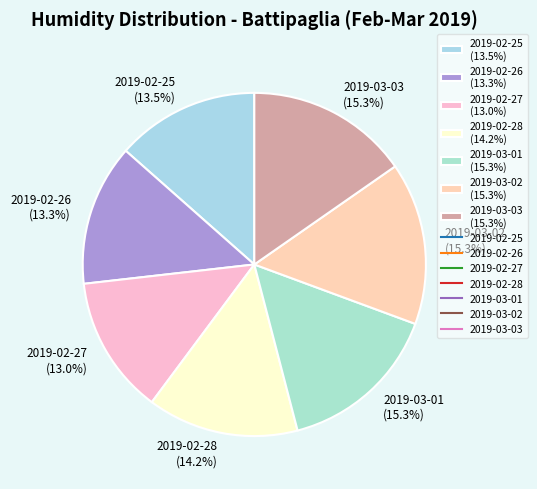

How many slices are in this pie chart?

7